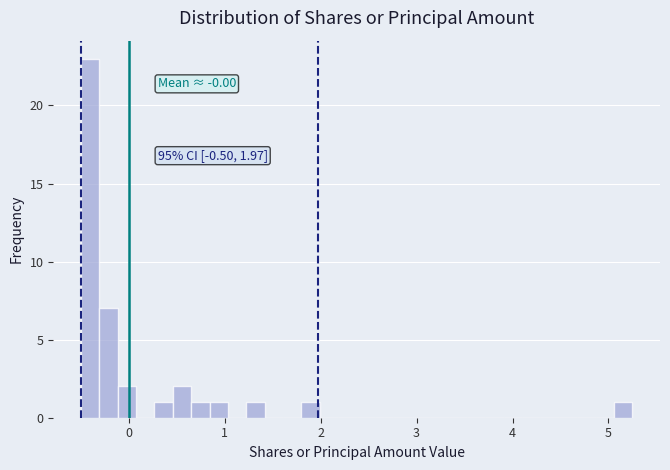

Read against the x-axis, roughly where is the centre of the tallest bar?

-0.4